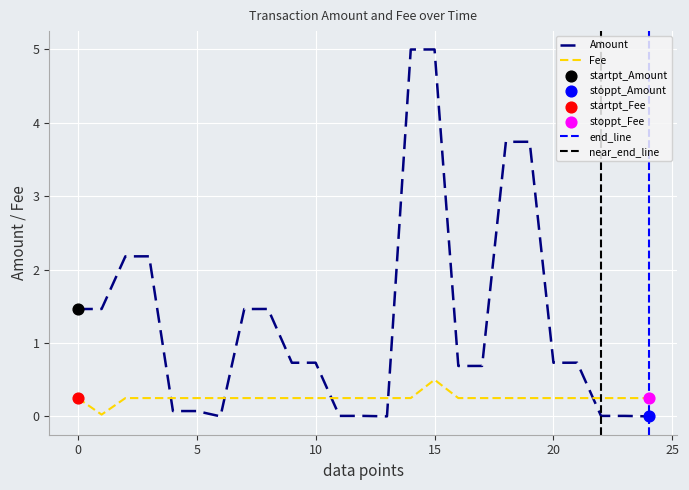

At how many categories does at least one series exceed 3?

4